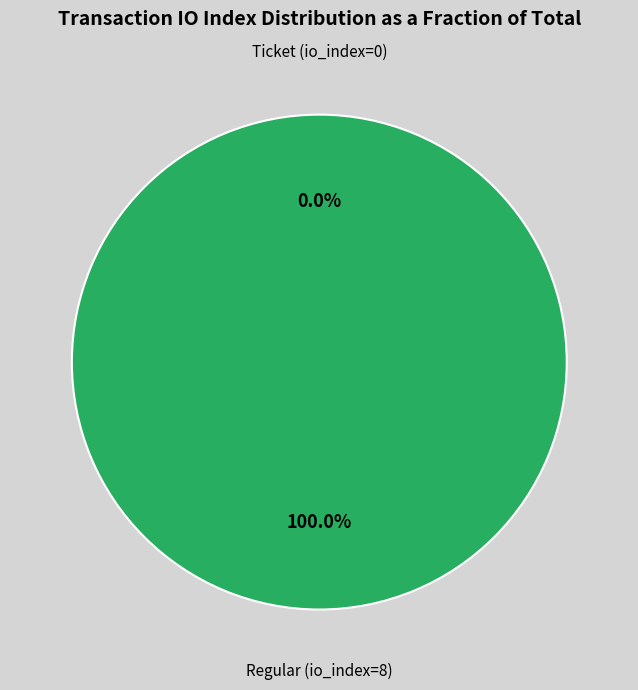

Count the number of slices in the pie.

2